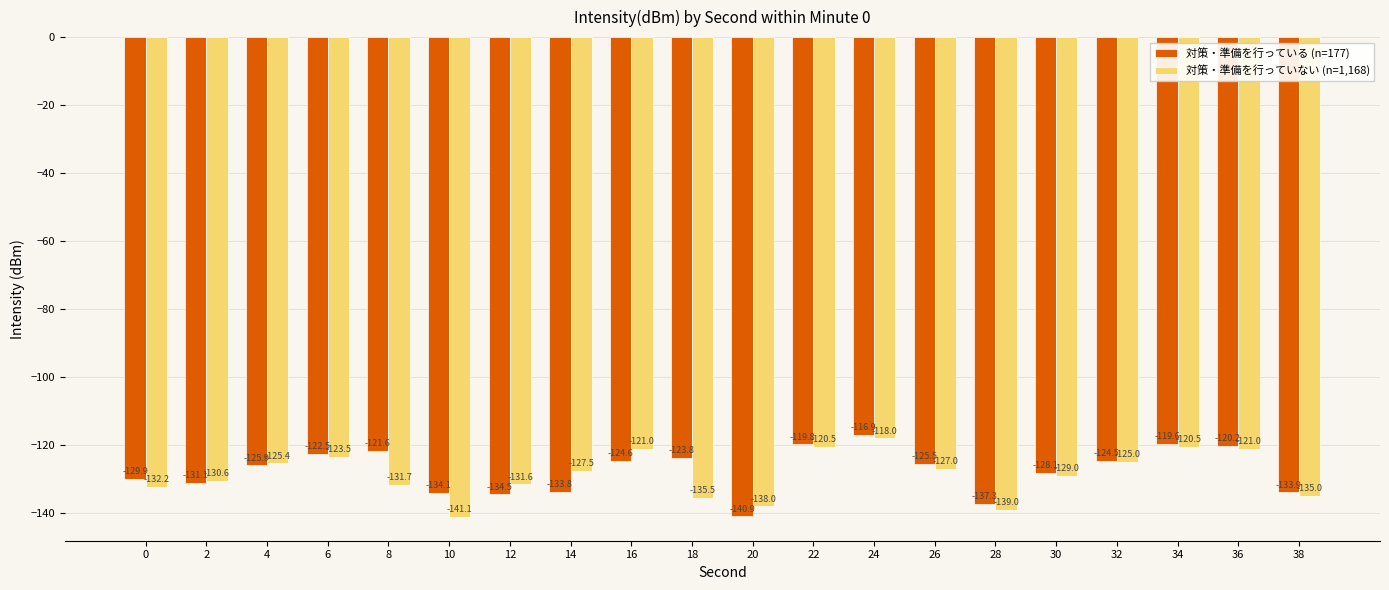

The value of 対策・準備を行っている (n=177) at 12 is -237.8. True or false?

False